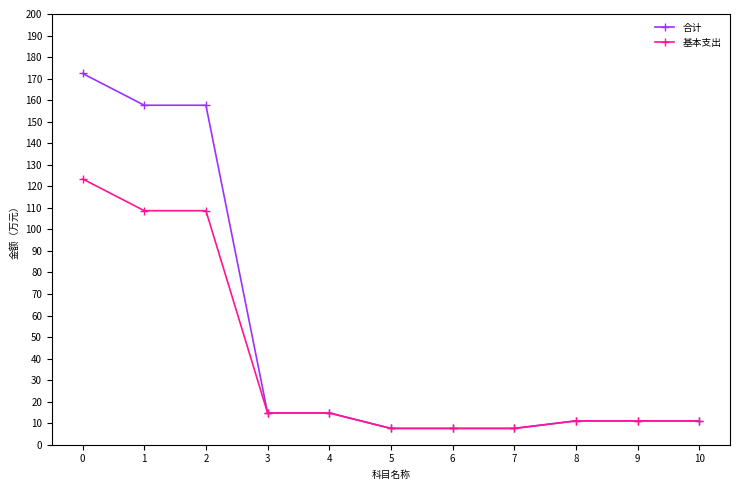

What is the approximate value of 基本支出 at 4?

14.8